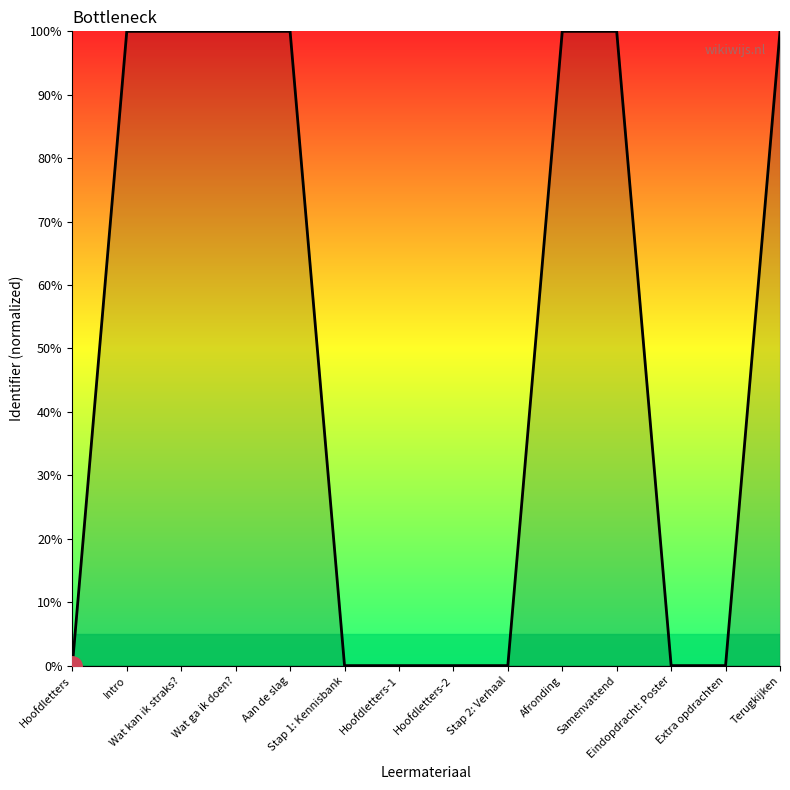

What is the greatest value displayed?

100.0